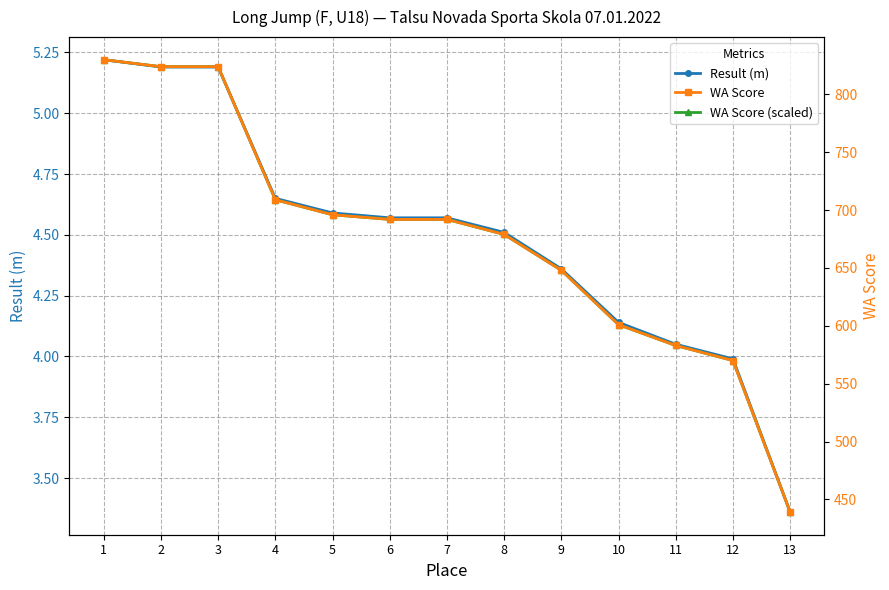

What is the difference between the maximum and minimum values in the Result (m) series?

1.9